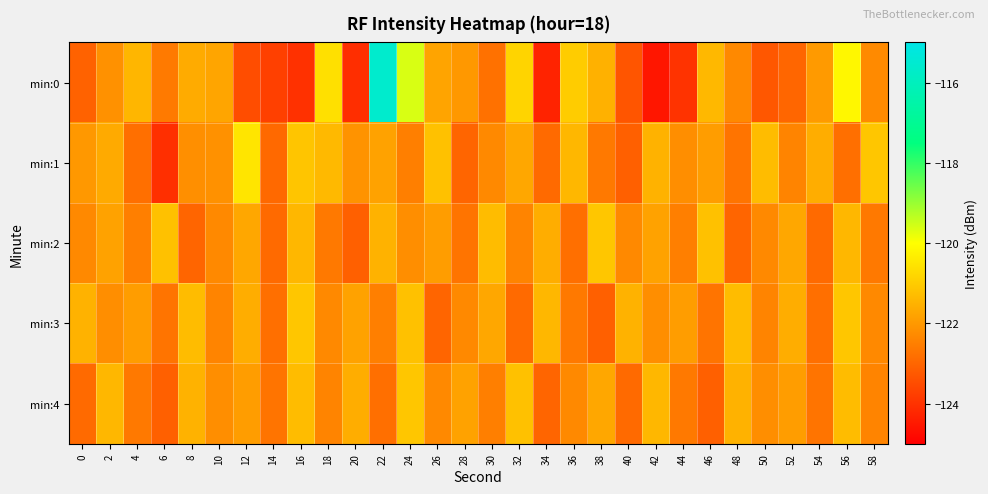

List the series in order of their peak value, highest first.

min:0, min:1, min:2, min:3, min:4